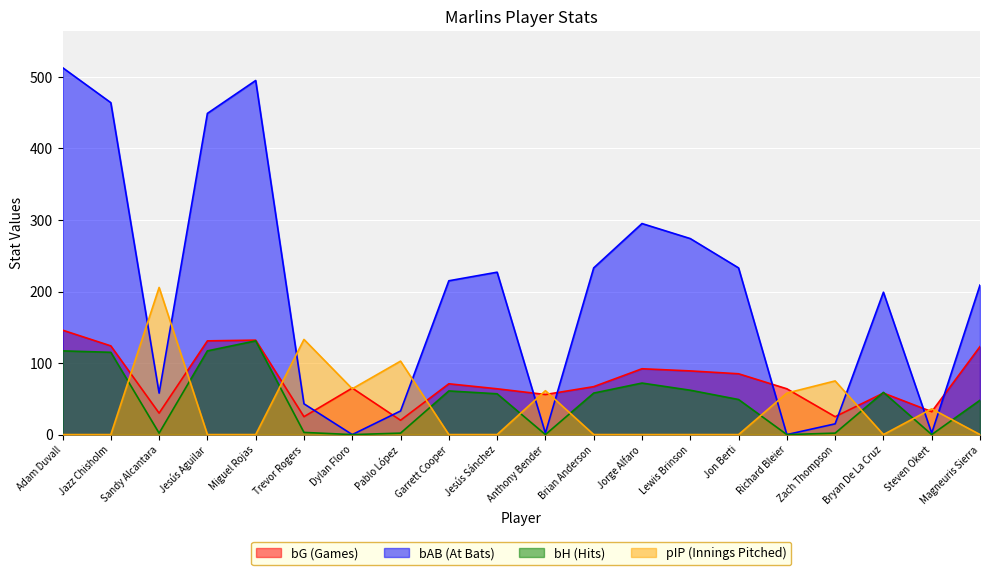

List the labels in order of bH value, smallest first.

Dylan Floro, Anthony Bender, Richard Bleier, Steven Okert, Sandy Alcantara, Pablo López, Zach Thompson, Trevor Rogers, Magneuris Sierra, Jon Berti, Jesús Sánchez, Brian Anderson, Bryan De La Cruz, Garrett Cooper, Lewis Brinson, Jorge Alfaro, Jazz Chisholm, Adam Duvall, Jesús Aguilar, Miguel Rojas